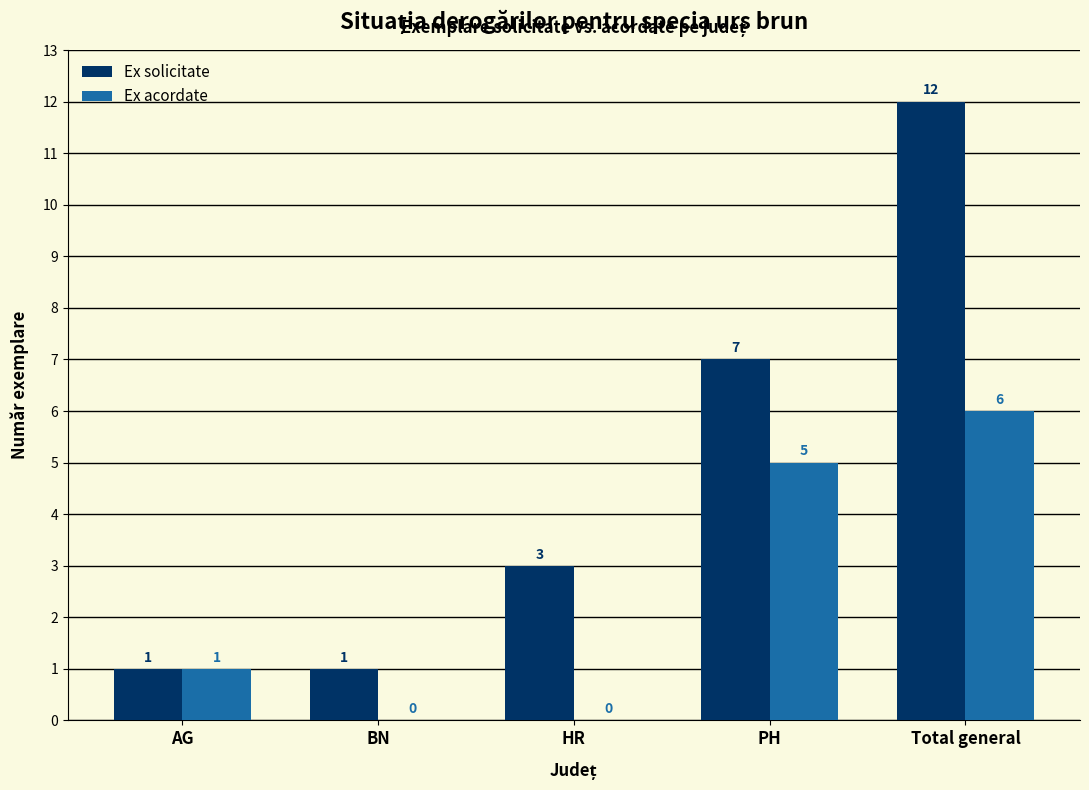

How many groups of bars are there?

5